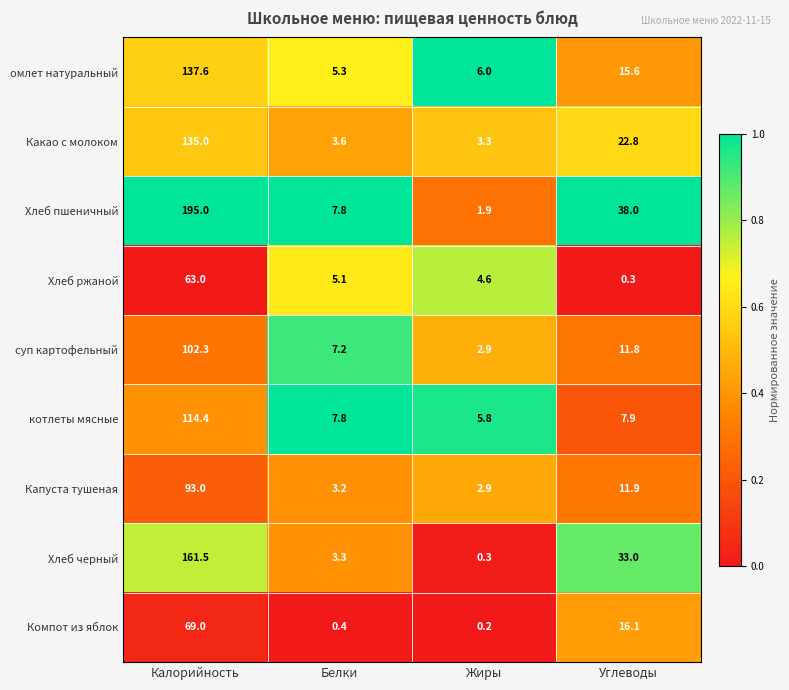

Which series has the largest total across all categories?

Хлеб пшеничный